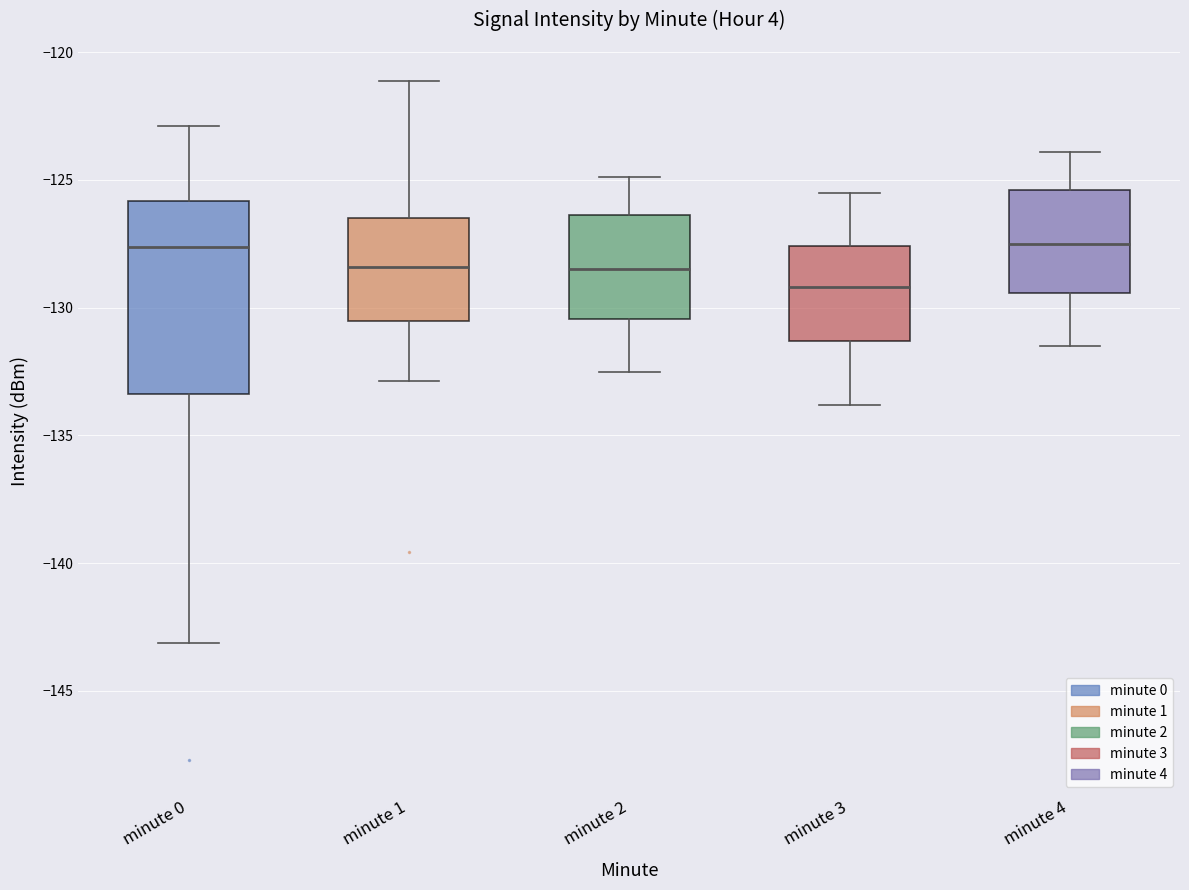

Which box has the lowest median line?

minute 3